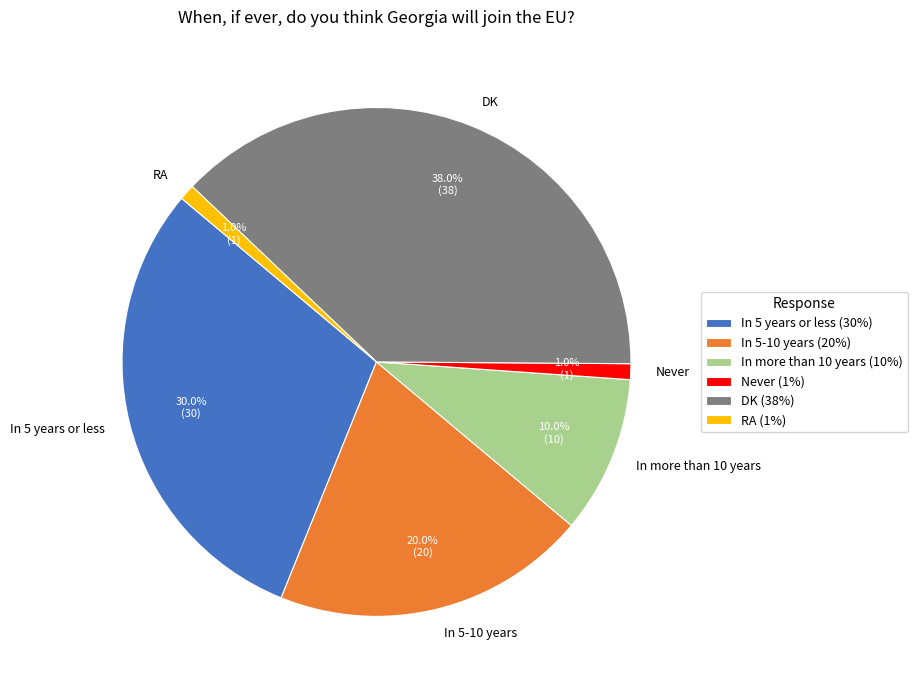

Approximately how many times larger is the value at In 5 years or less compared to In more than 10 years?

3.0